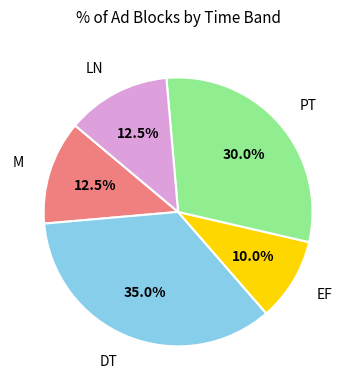

Is there a majority slice in this chart?

No